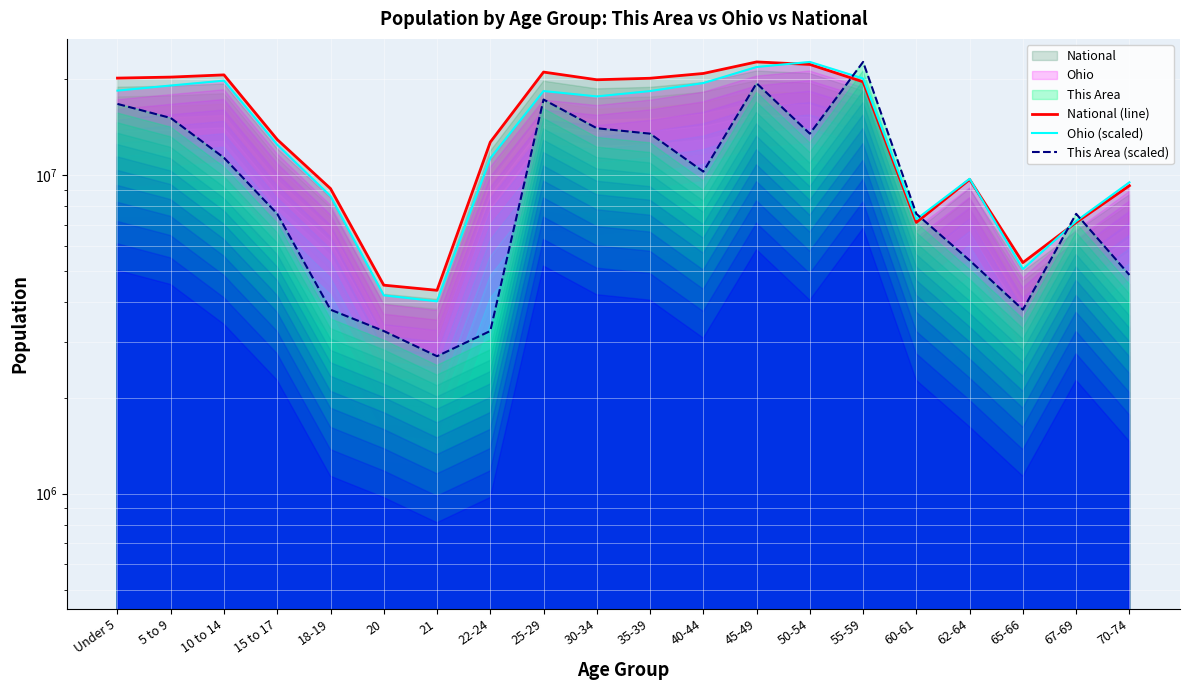

The value of National (line) at 60-61 is 7113727.0. True or false?

True